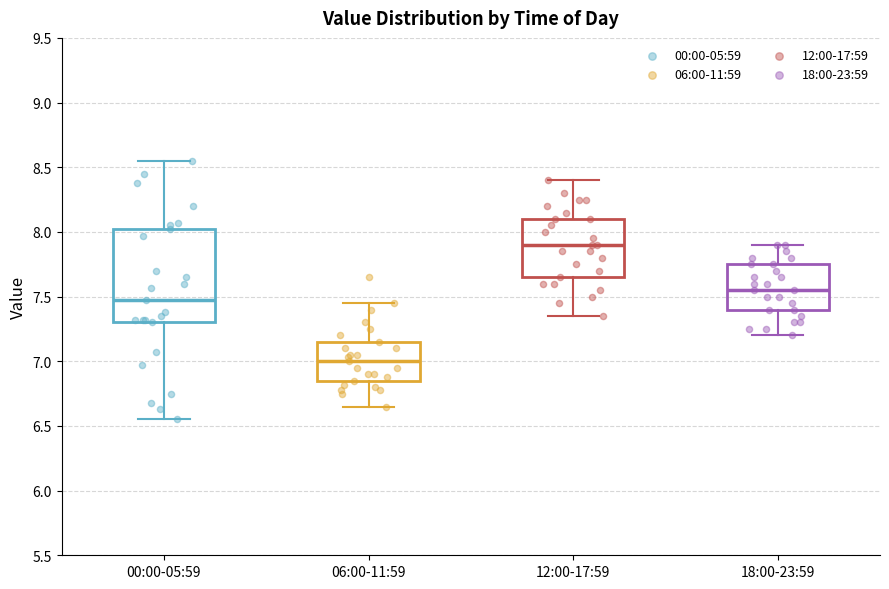

Reading left to right, transcribe this box plot: for each box, give where its median line is, the range the box spans, and where its two whiskers end, as read against the y-axis. The values are not printed on the chart, so give them approximately, as read against the axis.

00:00-05:59: median 7.45, box 7.30 to 8.00, whiskers 6.55 to 8.55
06:00-11:59: median 7.00, box 6.85 to 7.15, whiskers 6.65 to 7.45
12:00-17:59: median 7.90, box 7.65 to 8.10, whiskers 7.35 to 8.40
18:00-23:59: median 7.55, box 7.40 to 7.75, whiskers 7.20 to 7.90